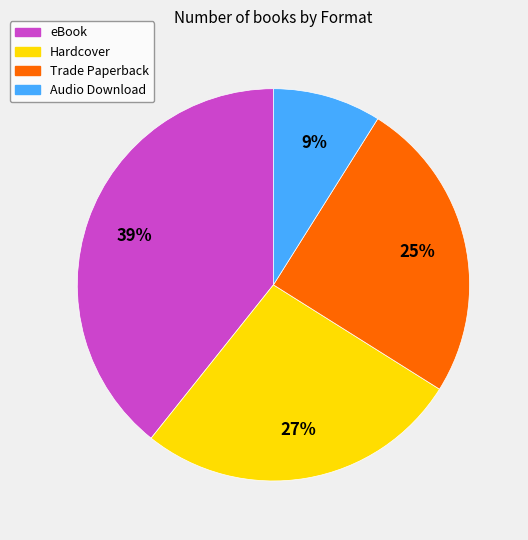

Between eBook and Trade Paperback, which is larger?

eBook